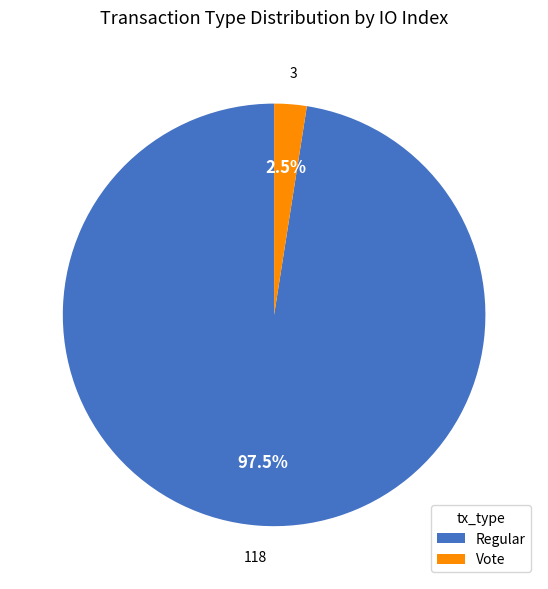

Does Regular represent more than half of the total?

Yes